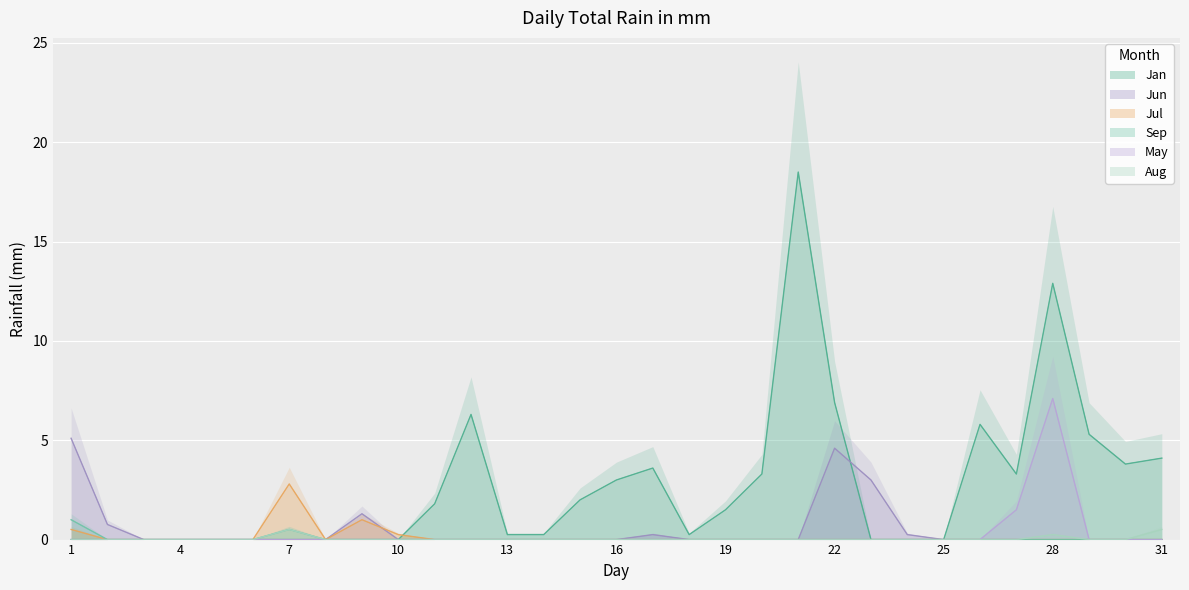

True or false: Sep and Aug intersect in this chart.

False